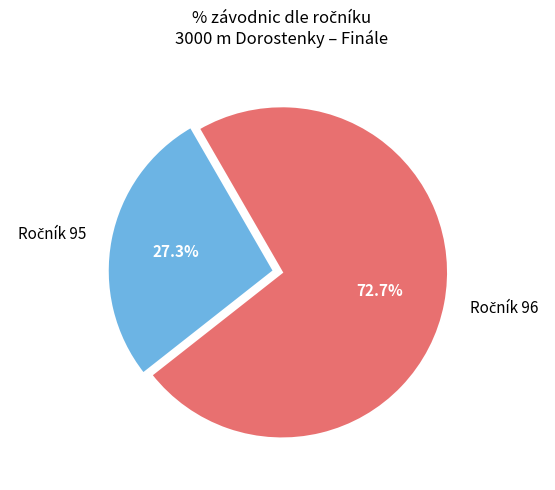

Count the number of slices in the pie.

2